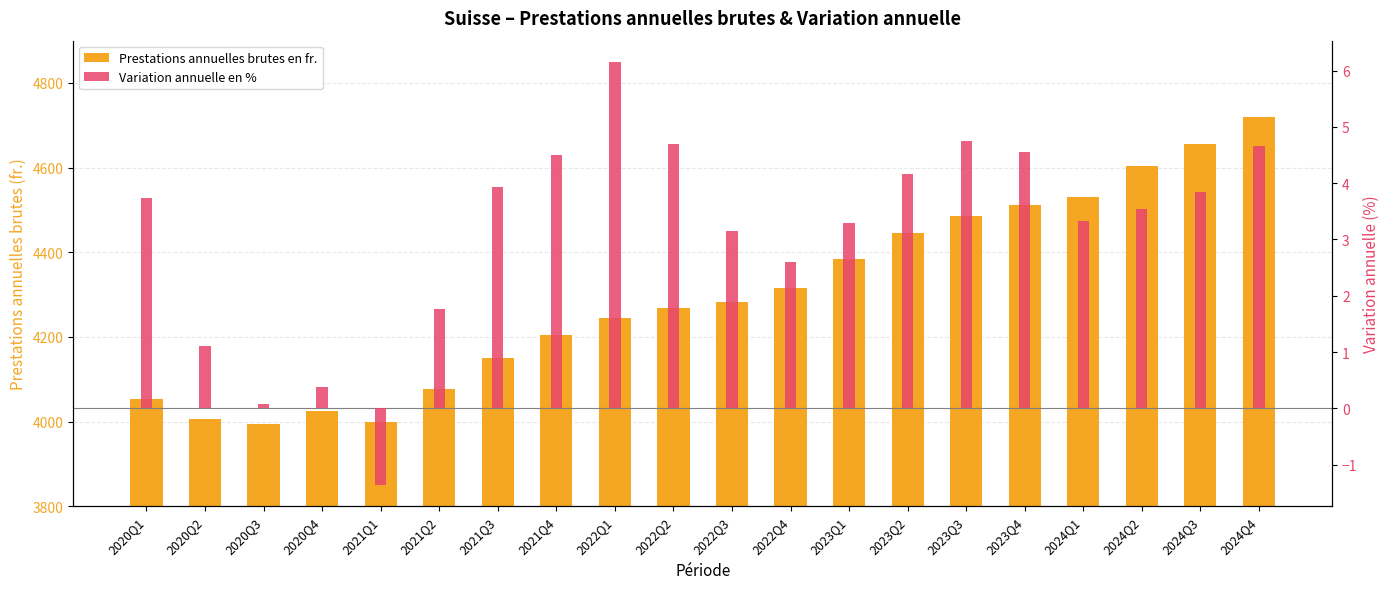

True or false: Prestations annuelles brutes en fr. has a value of 6882.1 at 2020Q3.

False